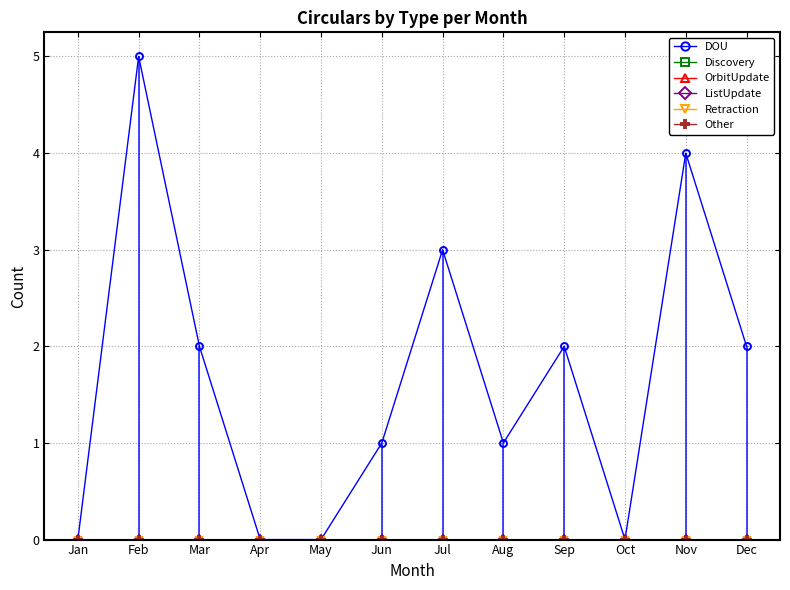

At which label is Other closest to 0?

Jan